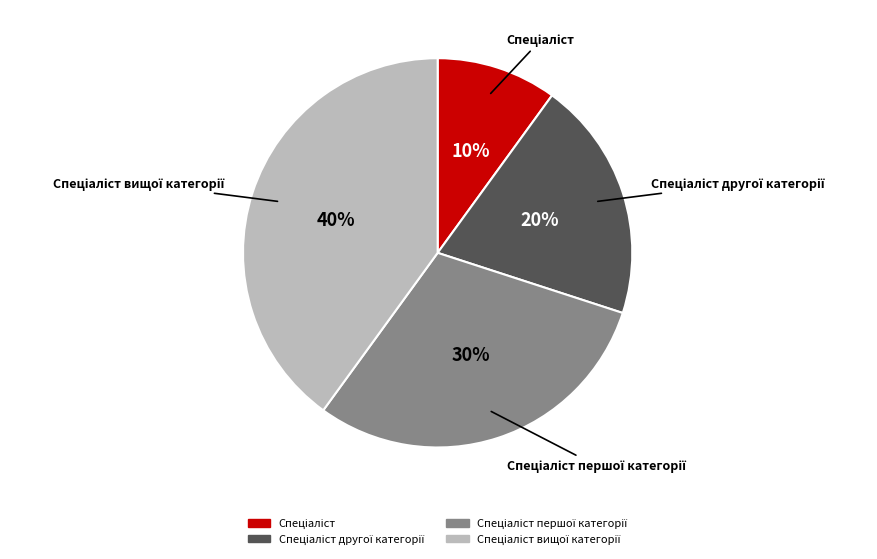

Does any single category account for the majority?

No